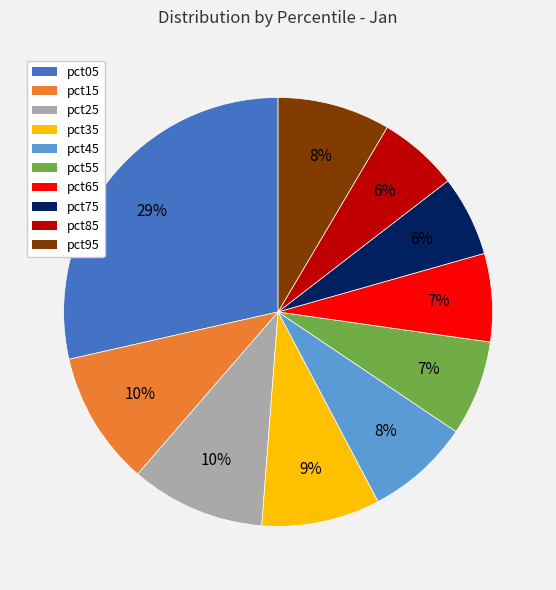

To the nearest percent, what percentage of the pie is pct05?

29%